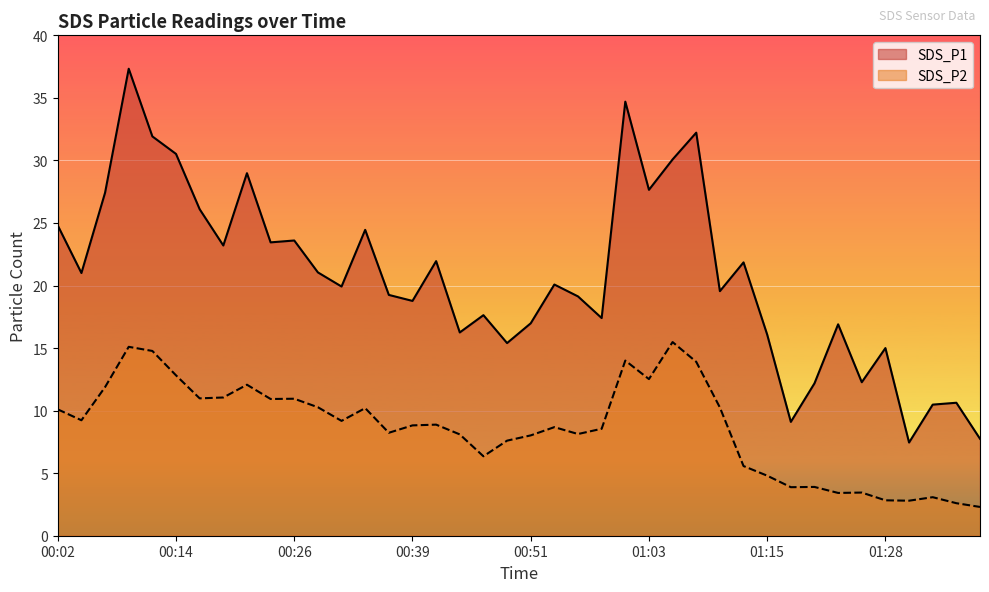

True or false: SDS_P1 has a value of 12.2 at 01:20.

True